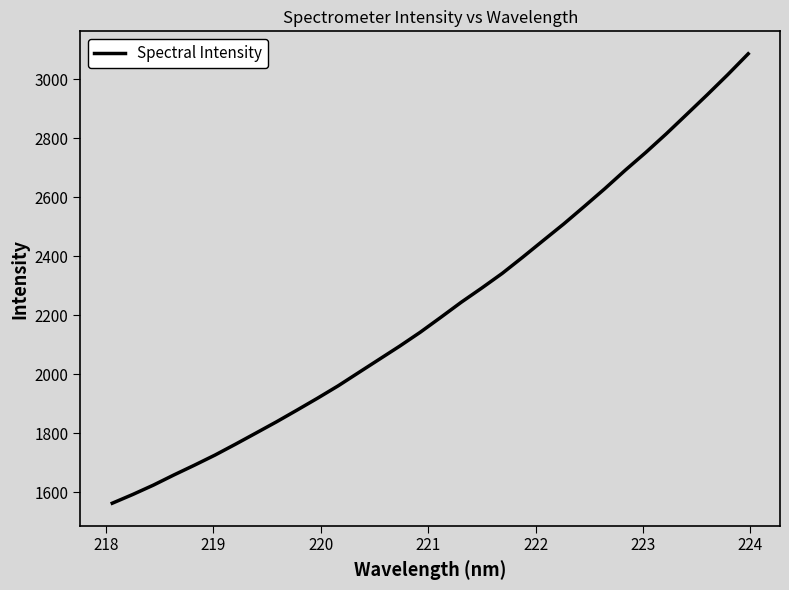

What is the maximum value shown in the chart?

3085.6